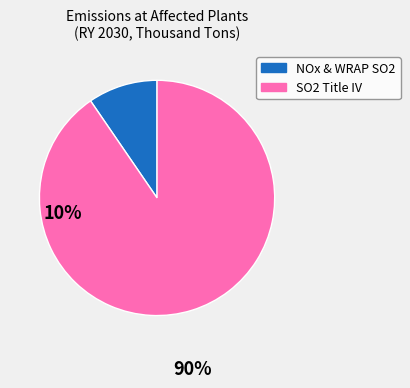

Is there any slice that represents more than half of the pie?

Yes